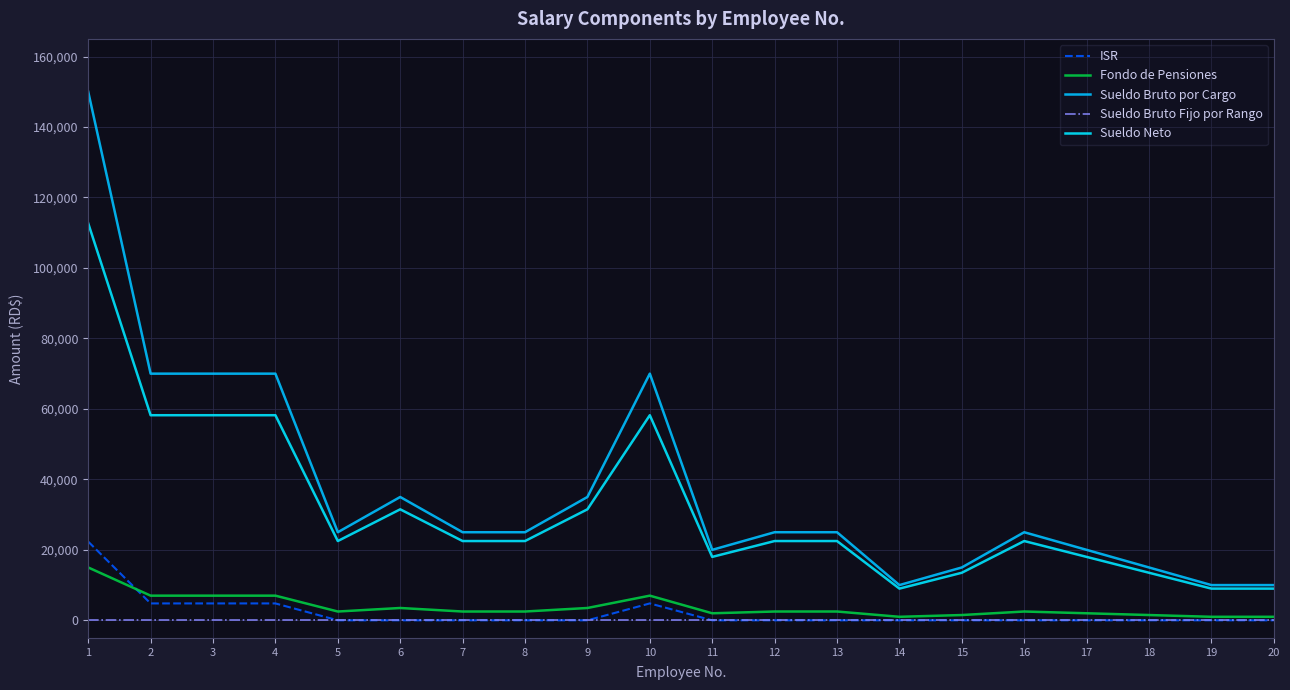

Reading left to right, what are all the values shown in this chart?

ISR: 22332.9	4795.9	4795.9	4795.9	0.0	0.0	0.0	0.0	0.0	4795.9	0.0	0.0	0.0	0.0	0.0	0.0	0.0	0.0	0.0	0.0
Fondo de Pensiones: 15000.0	7000.0	7000.0	7000.0	2500.0	3500.0	2500.0	2500.0	3500.0	7000.0	2000.0	2500.0	2500.0	1000.0	1500.0	2500.0	2000.0	1500.0	1000.0	1000.0
Sueldo Bruto por Cargo: 150000.0	70000.0	70000.0	70000.0	25000.0	35000.0	25000.0	25000.0	35000.0	70000.0	20000.0	25000.0	25000.0	10000.0	15000.0	25000.0	20000.0	15000.0	10000.0	10000.0
Sueldo Bruto Fijo por Rango: 0.0	0.0	0.0	0.0	0.0	0.0	0.0	0.0	0.0	0.0	0.0	0.0	0.0	0.0	0.0	0.0	0.0	0.0	0.0	0.0
Sueldo Neto: 112667.1	58204.2	58204.2	58204.2	22500.0	31500.0	22500.0	22500.0	31500.0	58204.2	18000.0	22500.0	22500.0	9000.0	13500.0	22500.0	18000.0	13500.0	9000.0	9000.0